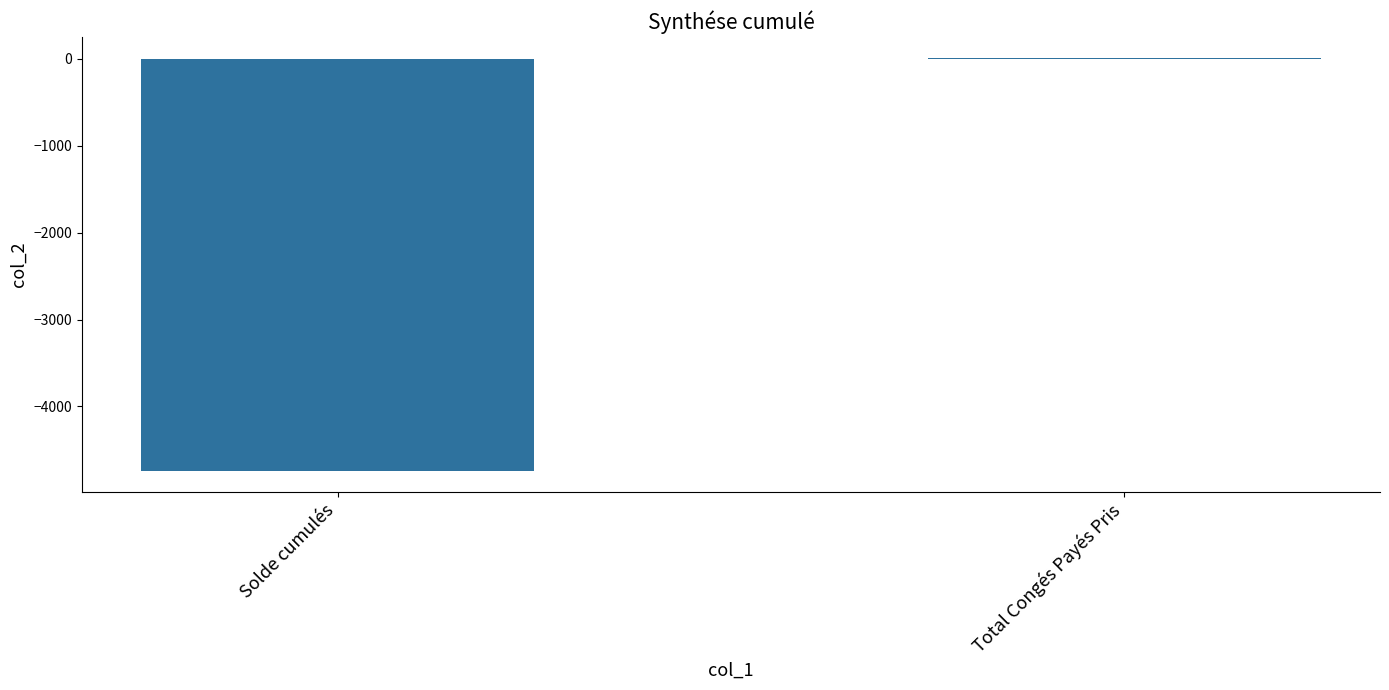

Between Total Congés Payés Pris and Solde cumulés, which is larger?

Total Congés Payés Pris